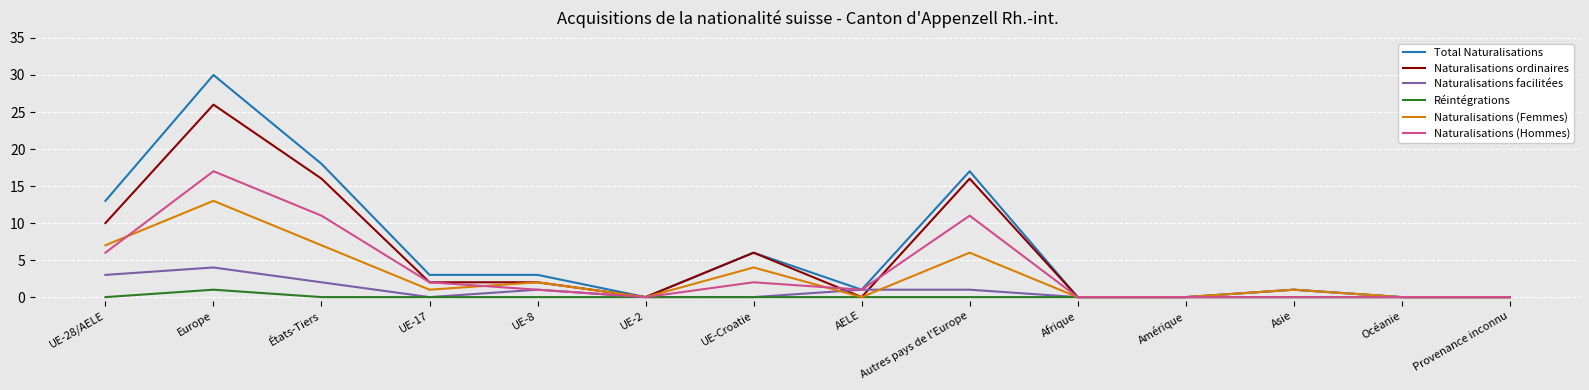

List the series in order of their peak value, highest first.

Total Naturalisations, Naturalisations ordinaires, Naturalisations (Hommes), Naturalisations (Femmes), Naturalisations facilitées, Réintégrations